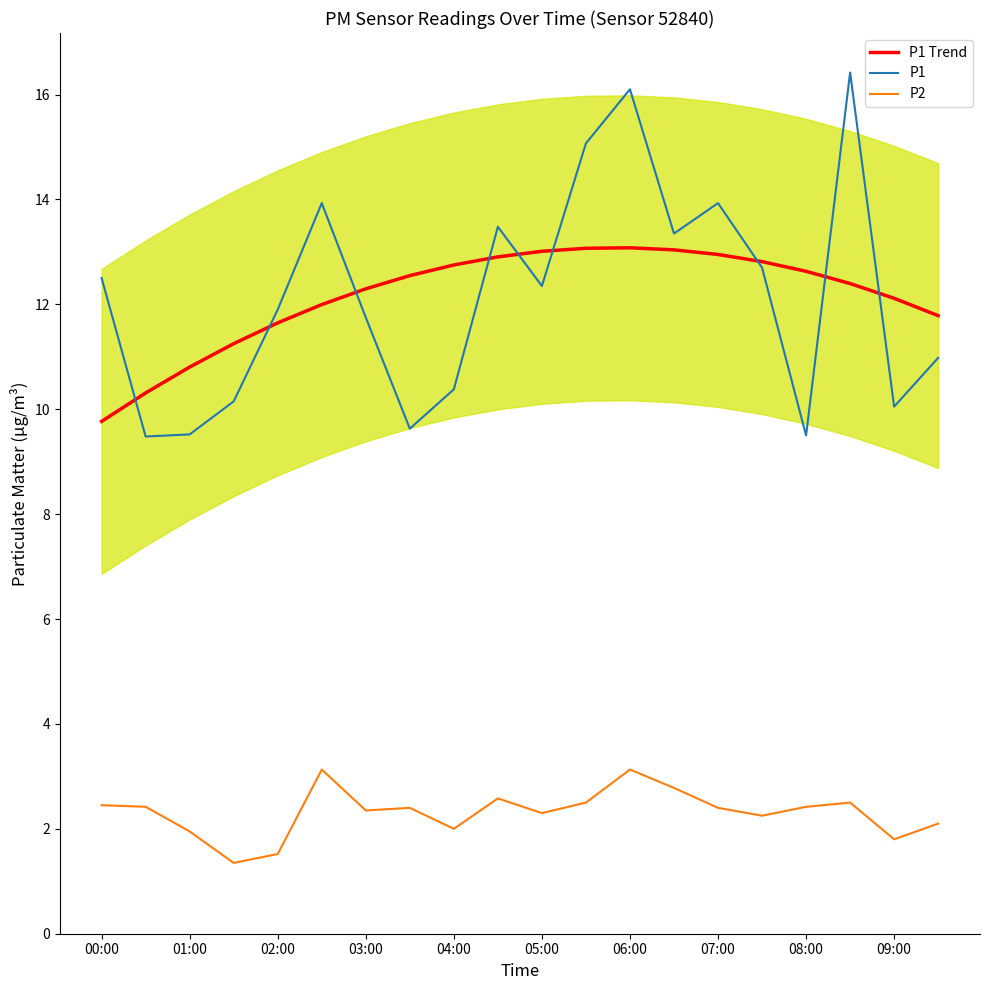

What is the difference between the maximum and minimum values in the P1 Trend series?

3.3